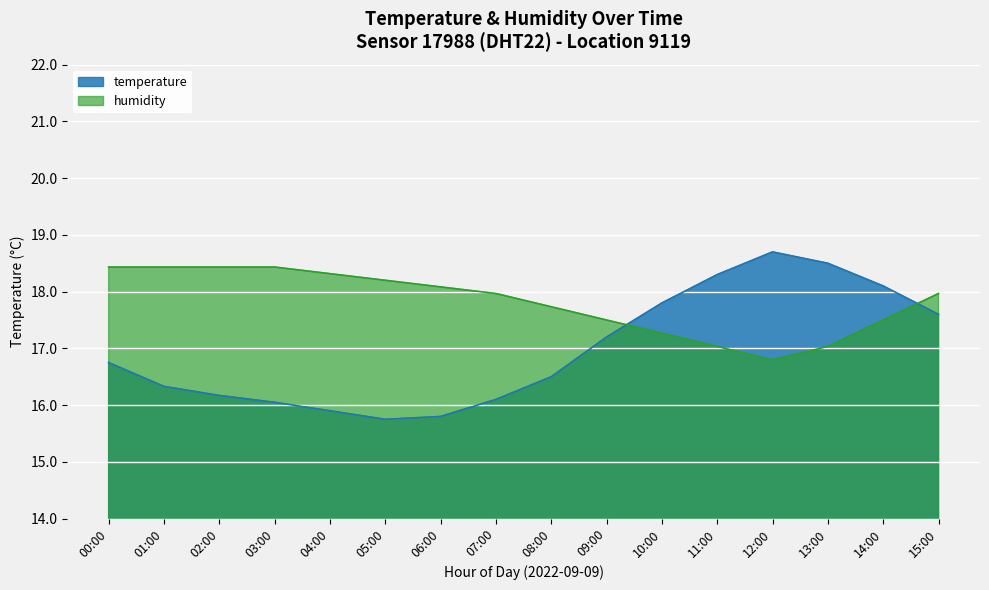

Reading left to right, transcribe all the data shown in this chart.

temperature: 00:00=16.8	01:00=16.3	02:00=16.2	03:00=16.1	04:00=15.9	05:00=15.8	06:00=15.8	07:00=16.1	08:00=16.5	09:00=17.2	10:00=17.8	11:00=18.3	12:00=18.7	13:00=18.5	14:00=18.1	15:00=17.6
humidity: 00:00=18.4	01:00=18.4	02:00=18.4	03:00=18.4	04:00=18.3	05:00=18.2	06:00=18.1	07:00=18.0	08:00=17.7	09:00=17.5	10:00=17.3	11:00=17.0	12:00=16.8	13:00=17.0	14:00=17.5	15:00=18.0